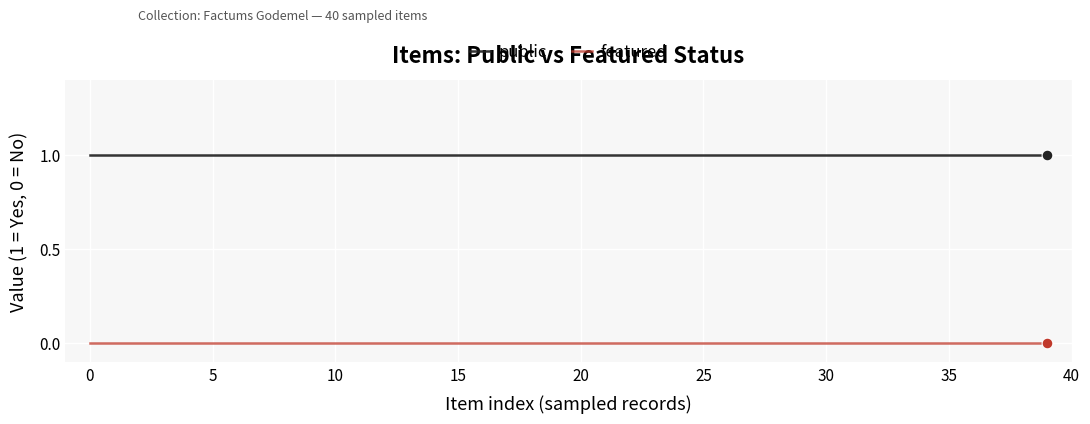

At how many categories does at least one series exceed 0?

40